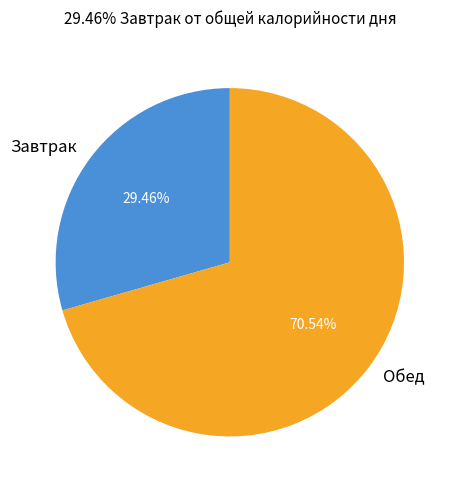

What is the smallest slice in the pie chart?

Завтрак